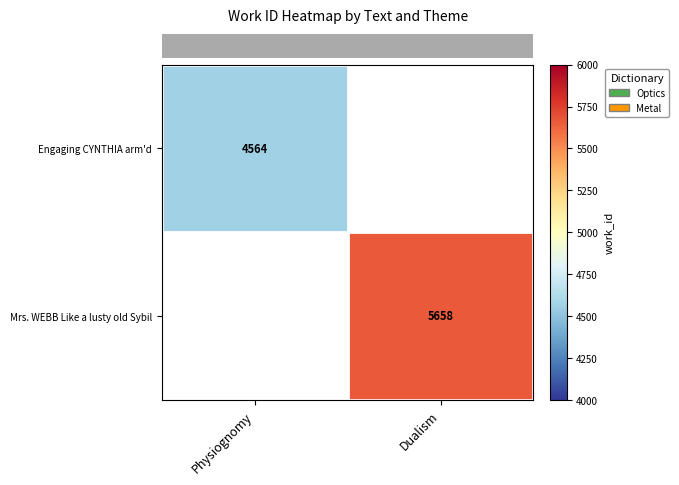

At how many categories does at least one series exceed 4999?

1